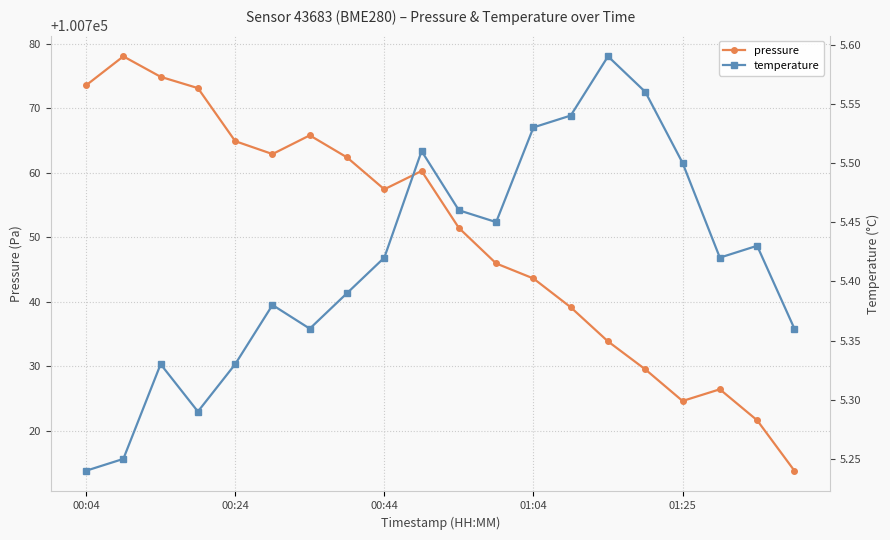

What is the maximum value for pressure?

100778.1